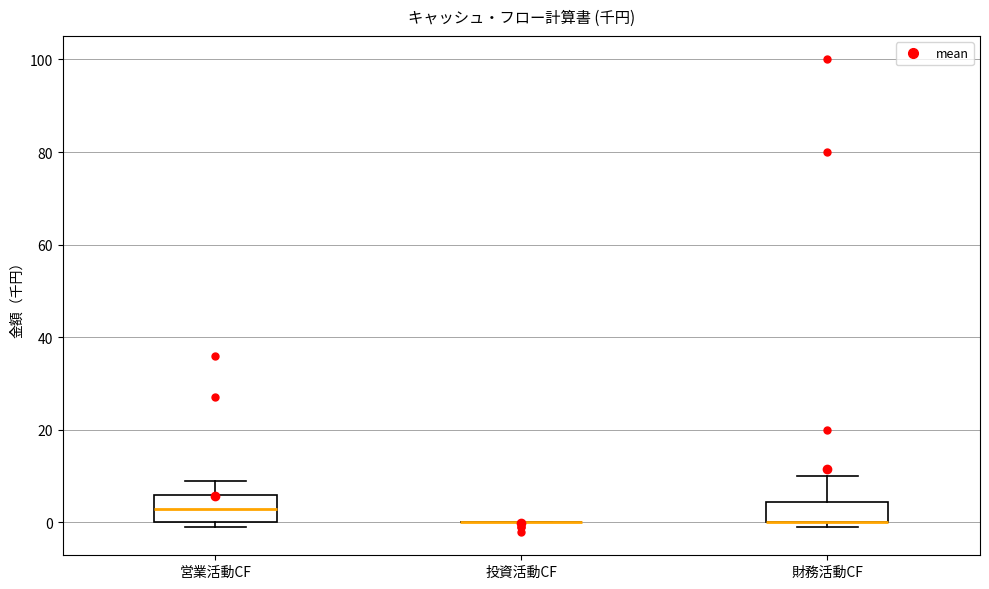

Reading left to right, read every box against the y-axis: the position of its median line, the range the box covers, and the ends of its whiskers. The values are not printed on the chart, so give them approximately, as read against the axis.

営業活動CF: median 4, box 0 to 6, whiskers 0 (just below the box's lower edge) to 10
投資活動CF: box collapsed to a line at 0, whiskers 0 to 0
財務活動CF: median 0 (drawn on the box's lower edge), box 0 to 4, whiskers 0 (just below the box's lower edge) to 10